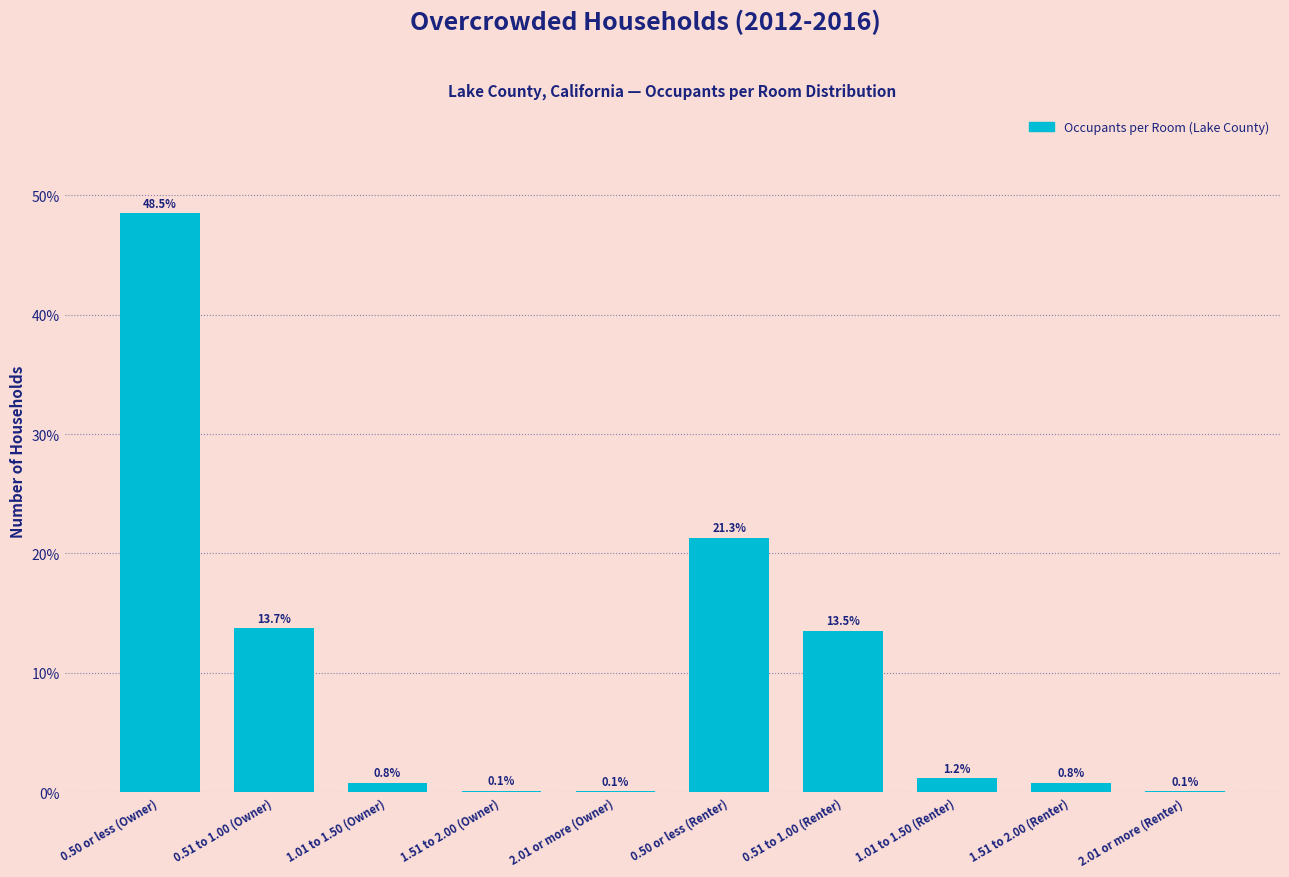

Reading right to left, transcribe all the data shown in this chart.

2.01 or more (Renter)=0.1	1.51 to 2.00 (Renter)=0.8	1.01 to 1.50 (Renter)=1.2	0.51 to 1.00 (Renter)=13.5	0.50 or less (Renter)=21.3	2.01 or more (Owner)=0.1	1.51 to 2.00 (Owner)=0.1	1.01 to 1.50 (Owner)=0.8	0.51 to 1.00 (Owner)=13.7	0.50 or less (Owner)=48.5